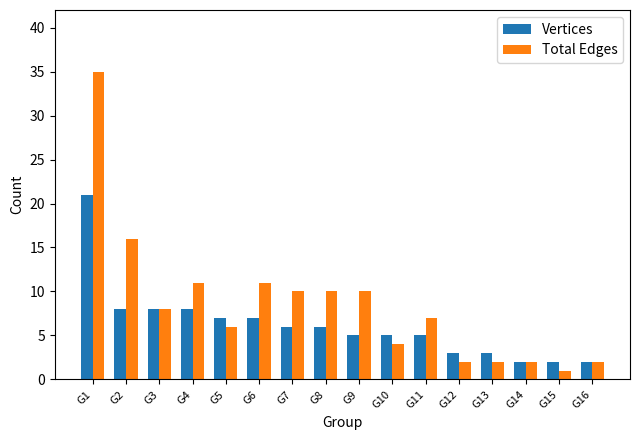

What is the difference between the maximum and minimum values in the Vertices series?

19